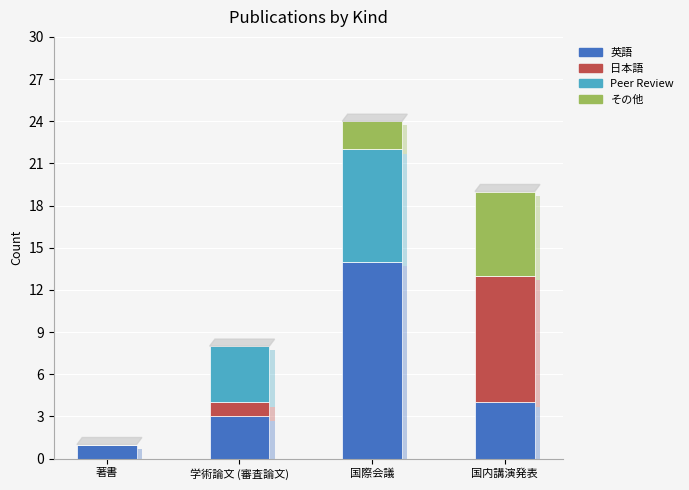

How many series are shown in this chart?

4